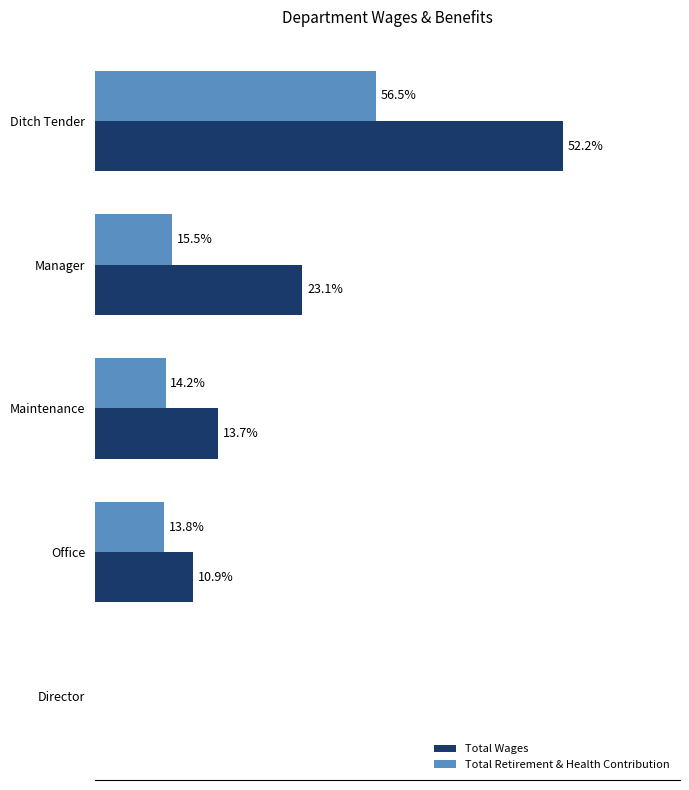

What are all the series names shown in the legend?

Total Wages, Total Retirement & Health Contribution